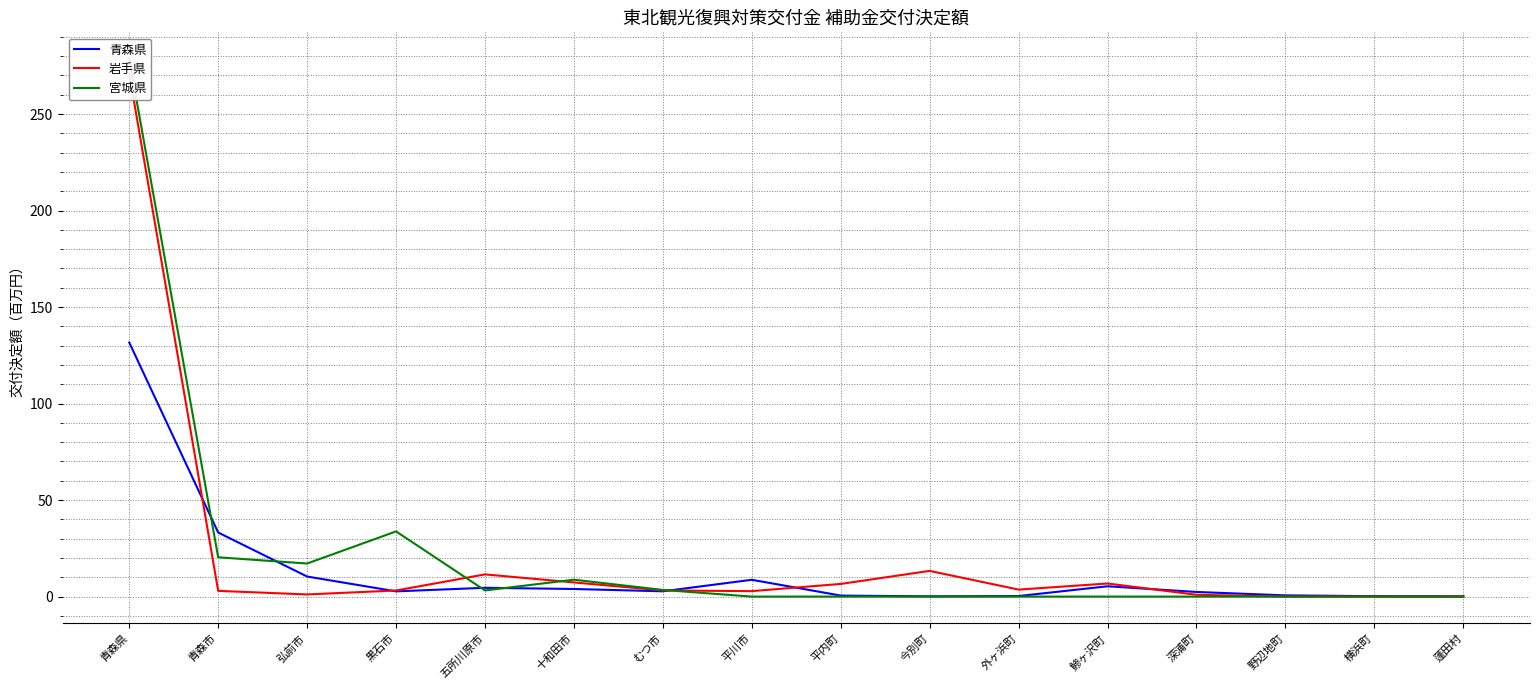

Which category has the lowest value across all series?

野辺地町